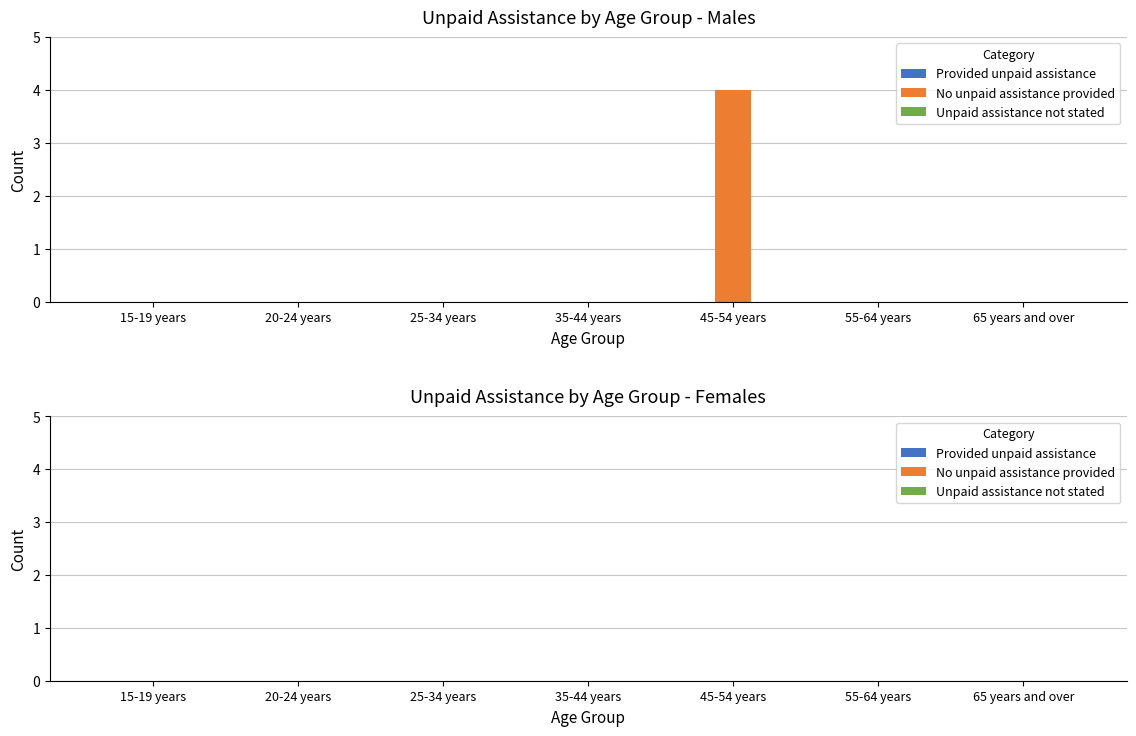

Which category has the highest value across all series?

45-54 years